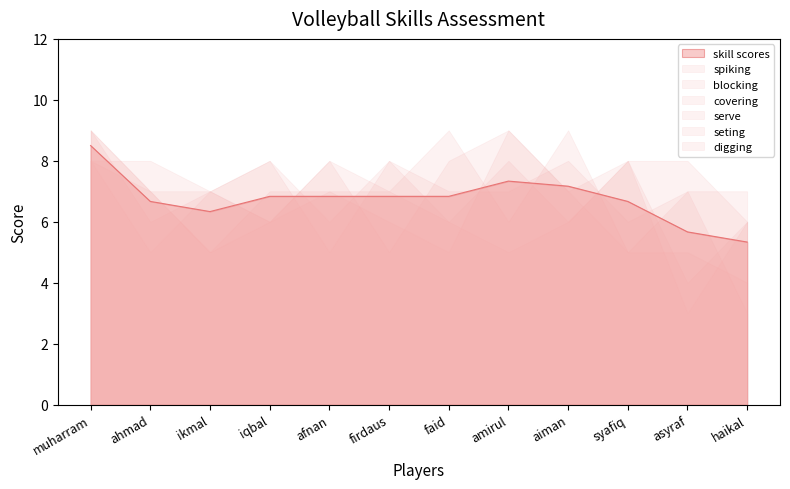

True or false: spiking and digging cross at least once.

True